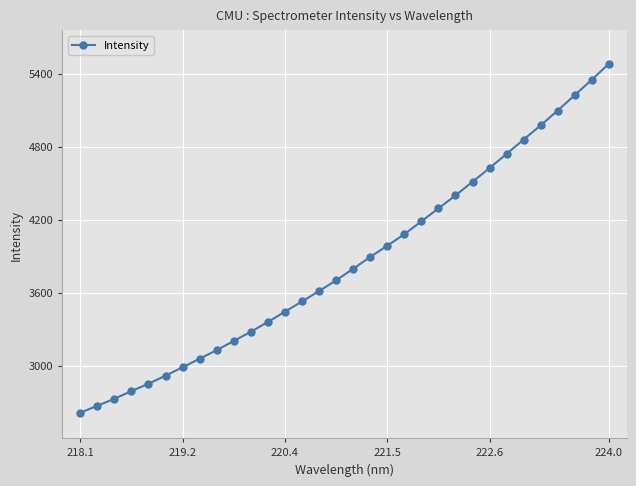

What is the value of the 13th point from the left?

3444.1